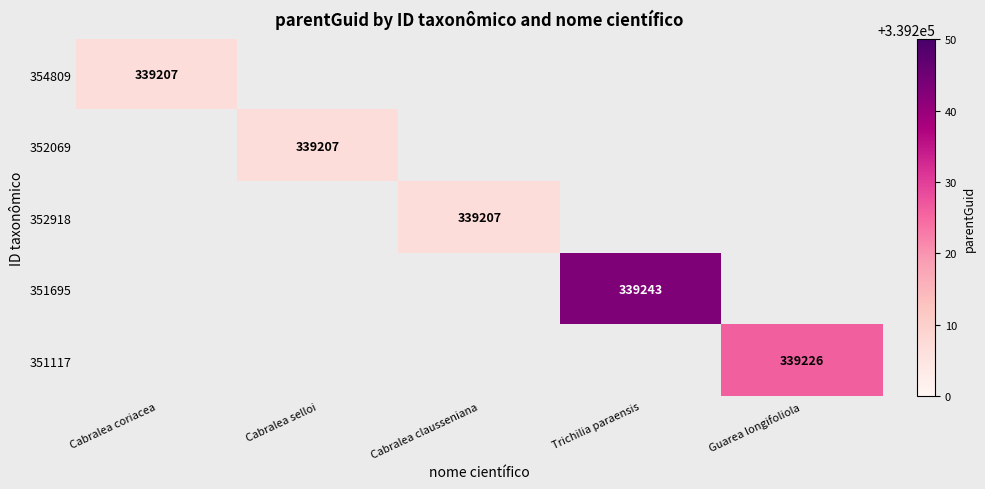

Is it true that 351695 equals 234995 at Trichilia paraensis?

False